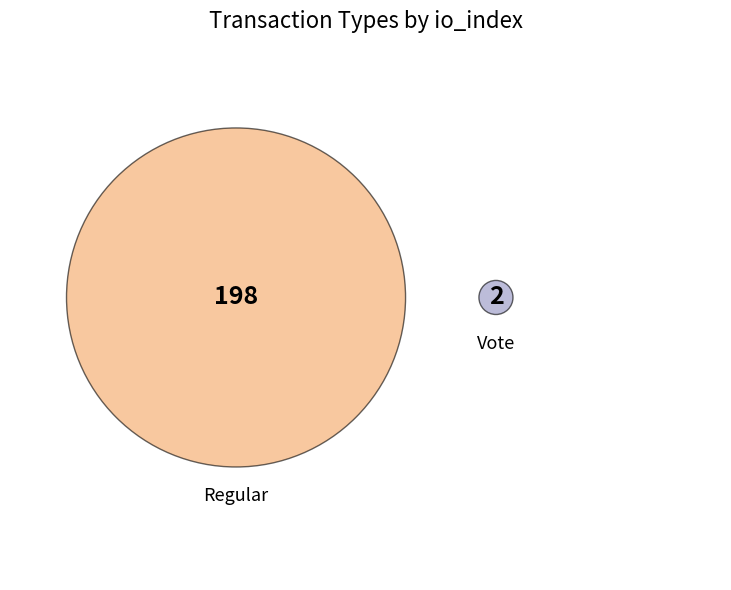

Count the number of slices in the pie.

2